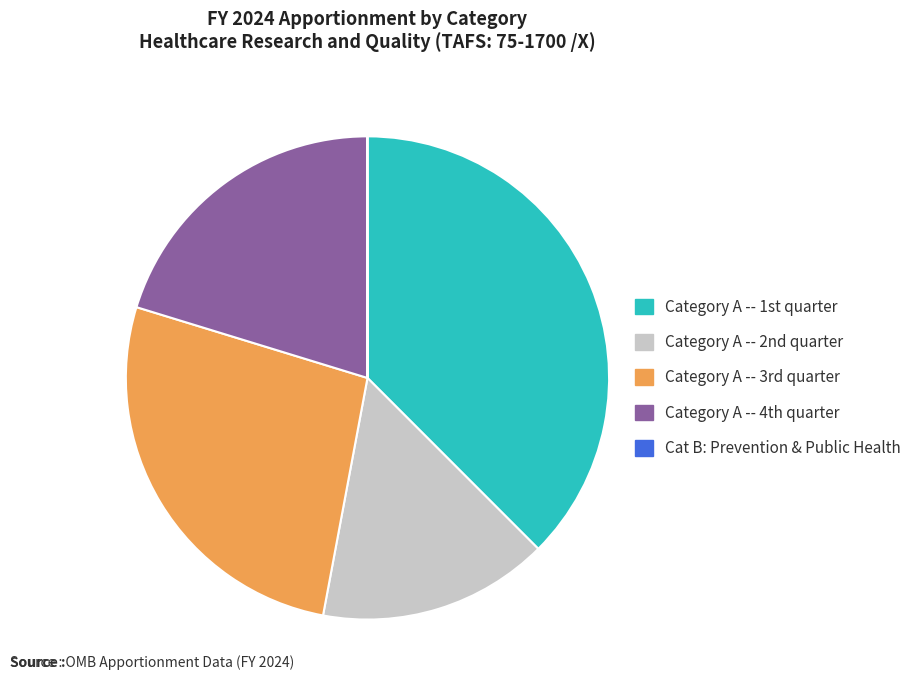

Is there any slice that represents more than half of the pie?

No